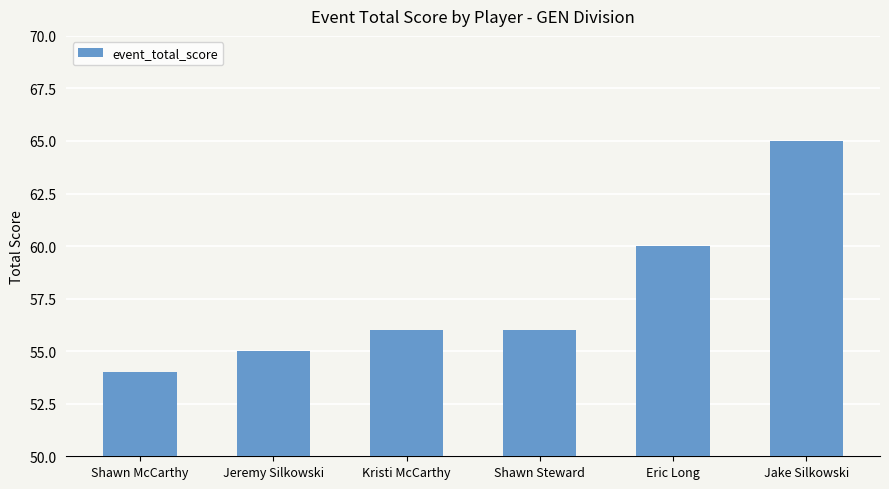

The chart shows a value of 28 at Jake Silkowski. True or false?

False